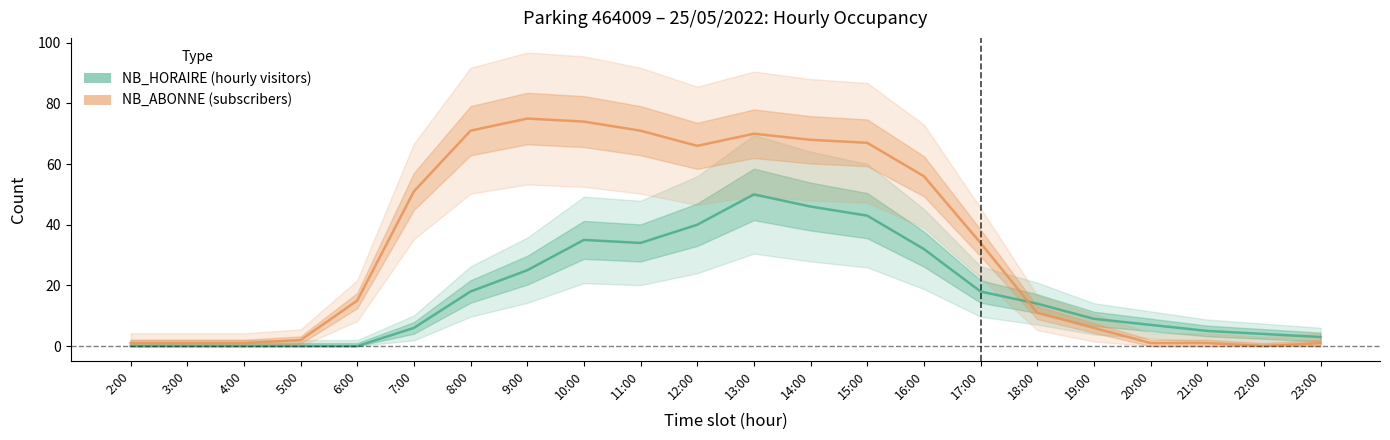

Which series ends up on top after the final intersection of NB_HORAIRE and NB_ABONNE?

NB_HORAIRE